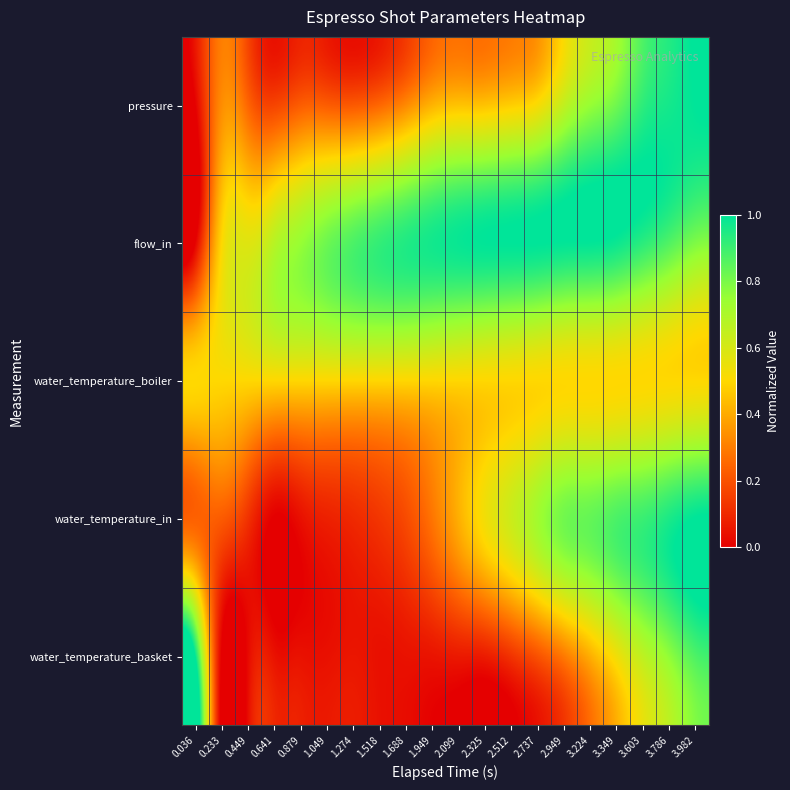

Between 3.224 and 1.274, which is larger?

3.224